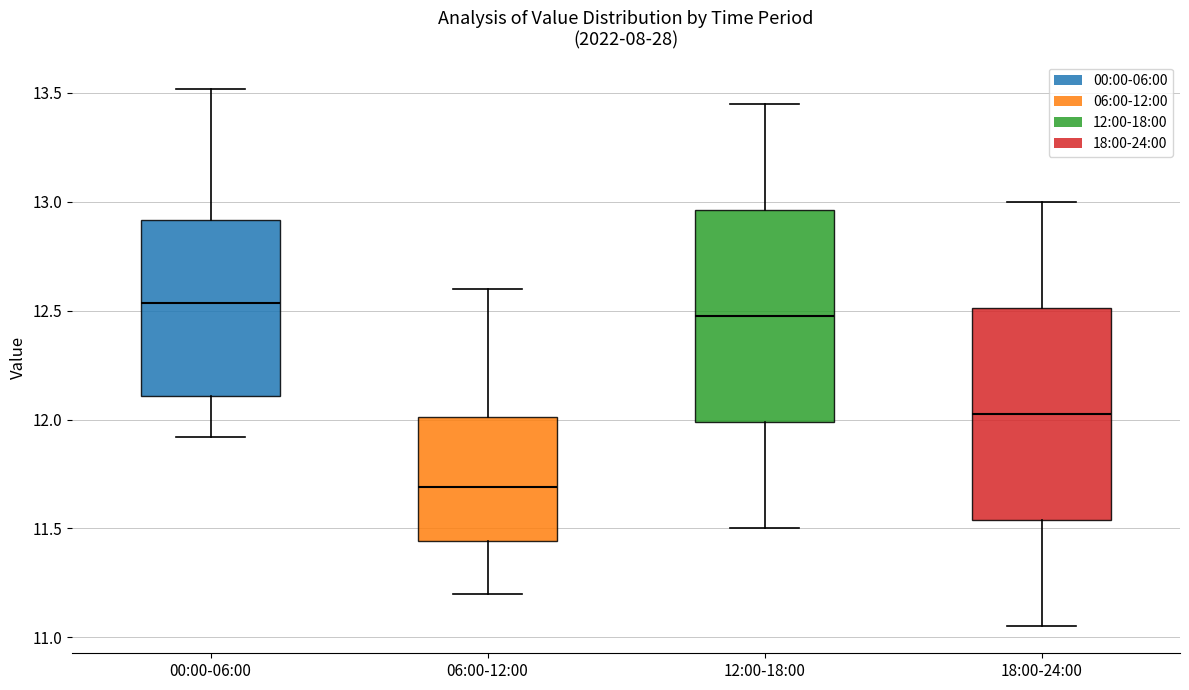

Which box's median line is the highest?

00:00-06:00